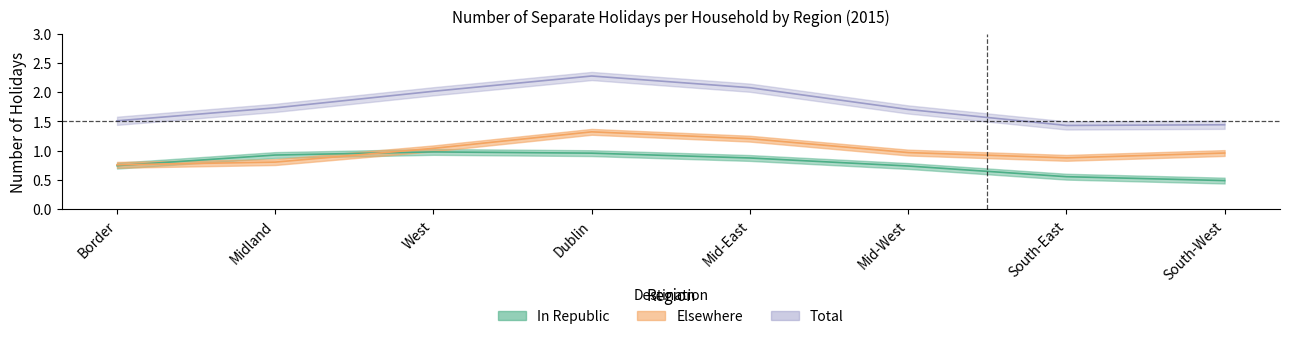

At South-West, list the series in order from largest to smallest.

Total, Elsewhere, In Republic